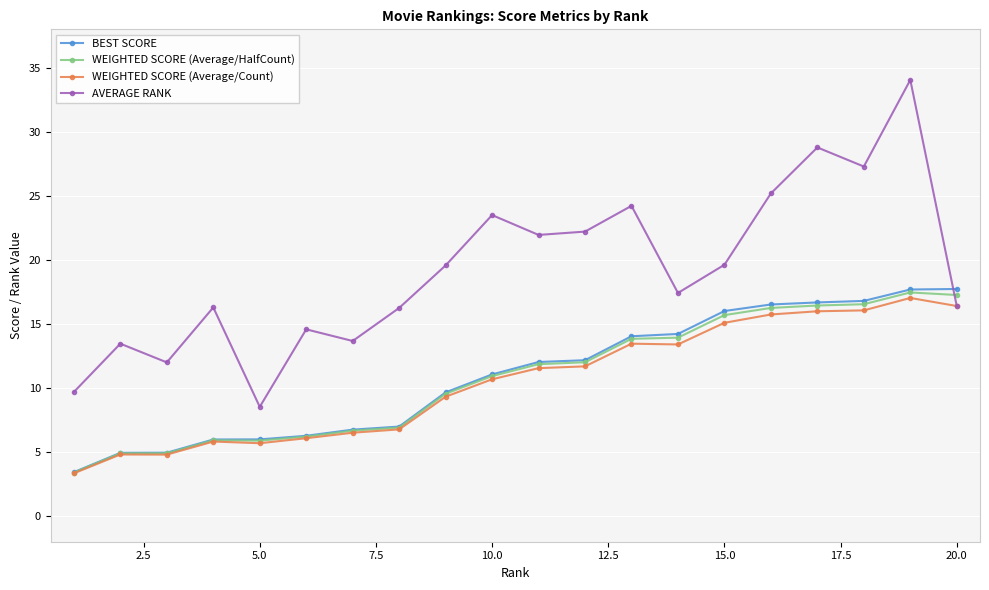

After their last crossing, which series has the higher values: BEST SCORE or AVERAGE RANK?

BEST SCORE